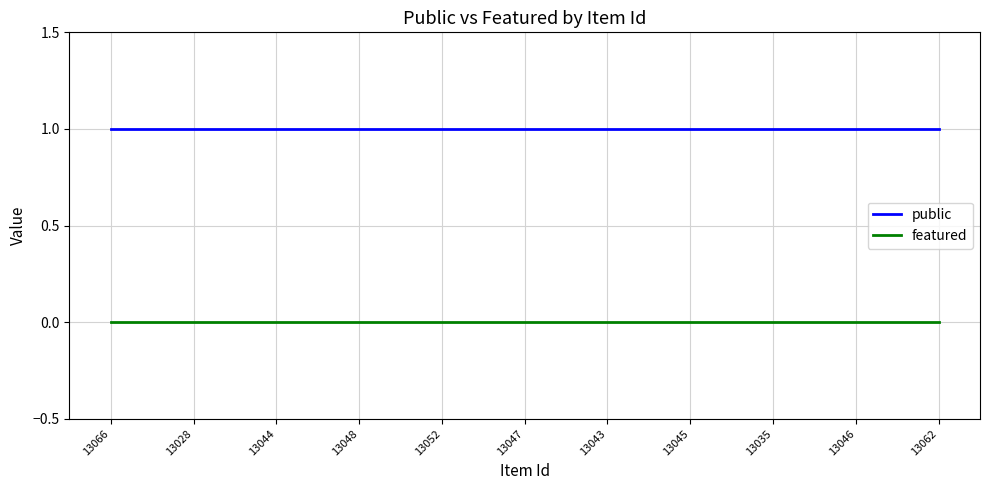

True or false: public and featured intersect in this chart.

False